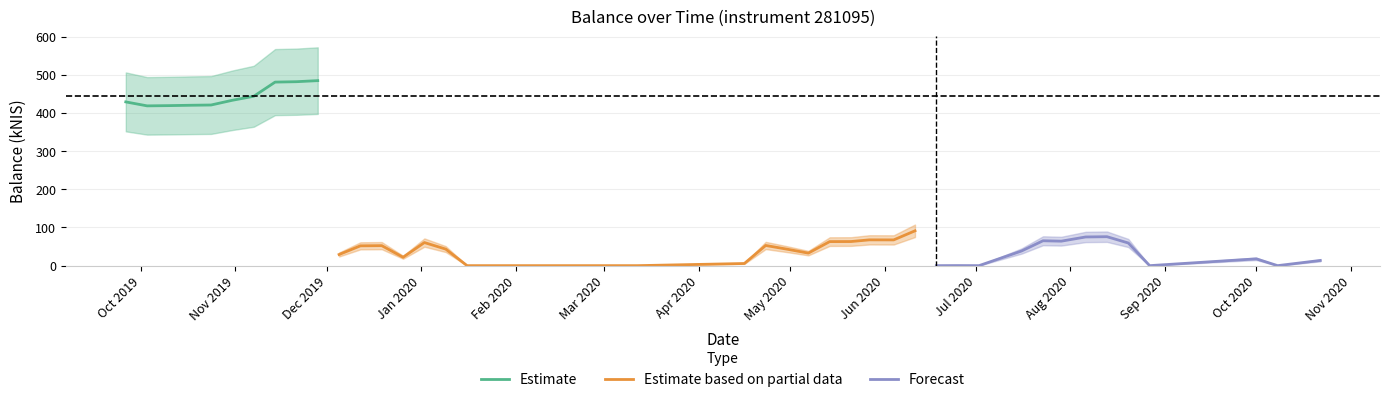

Reading left to right, transcribe all the data shown in this chart.

balance=429.1	1=418.8	2=419.4	3=420.3	4=421.0	5=433.4	6=443.9	7=481.0	8=482.1	9=484.9	10=29.2	11=51.9	12=52.4	13=22.0	14=60.5	15=43.4	16=0.0	17=0.0	18=5.6	19=52.9	20=43.2	21=32.8	22=63.0	23=63.2	24=67.6	25=67.5	26=91.3	27=0.0	28=0.2	29=0.0	30=38.5	31=65.2	32=64.1	33=75.2	34=75.9	35=59.4	36=0.0	37=17.8	38=0.0	39=13.6